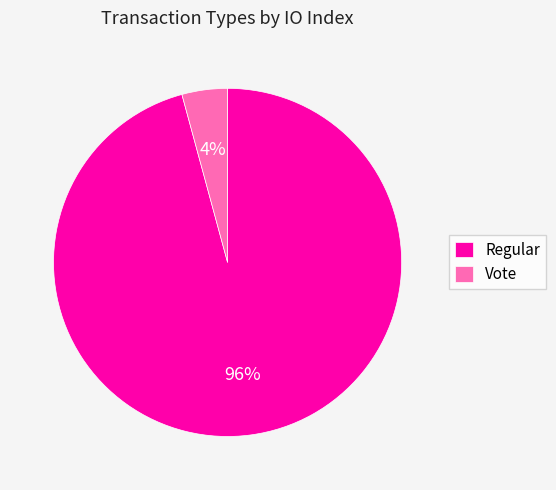

The Regular slice represents 88% of the pie. True or false?

False